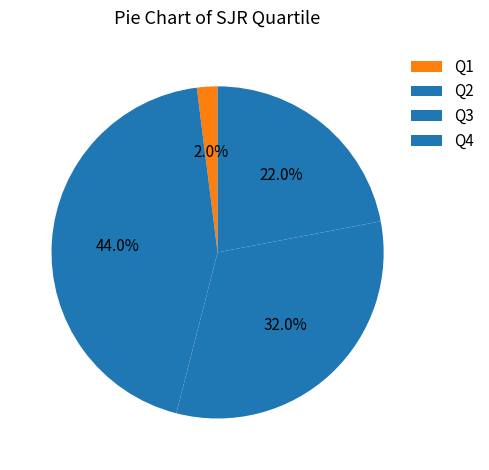

How many slices are in this pie chart?

4